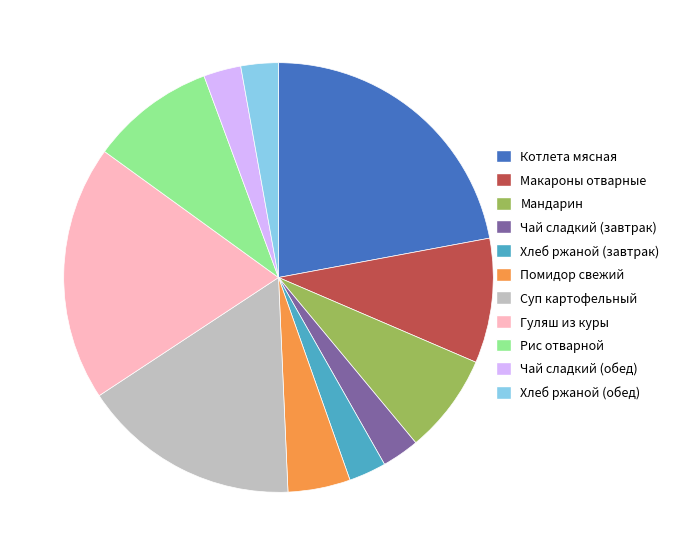

How many segments does this pie chart have?

11